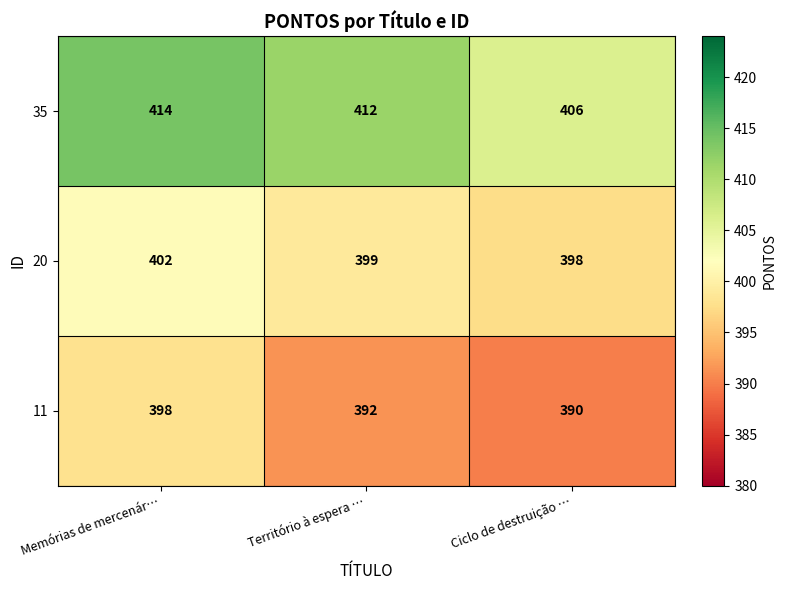

How many data points does each series have?

3